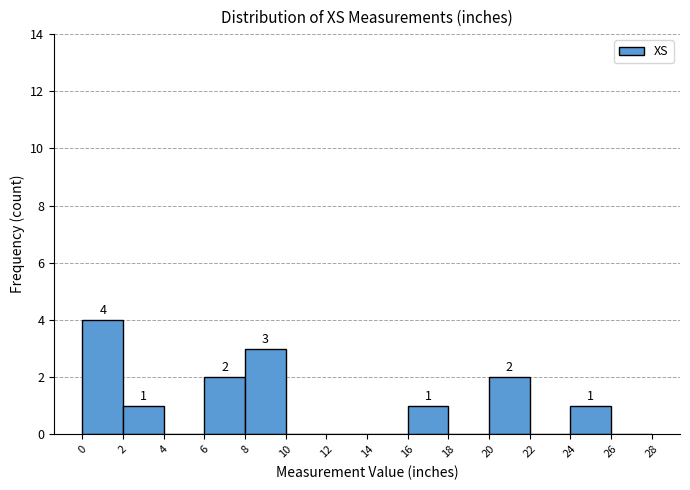

Which range on the x-axis has the tallest bar?

0 to 2